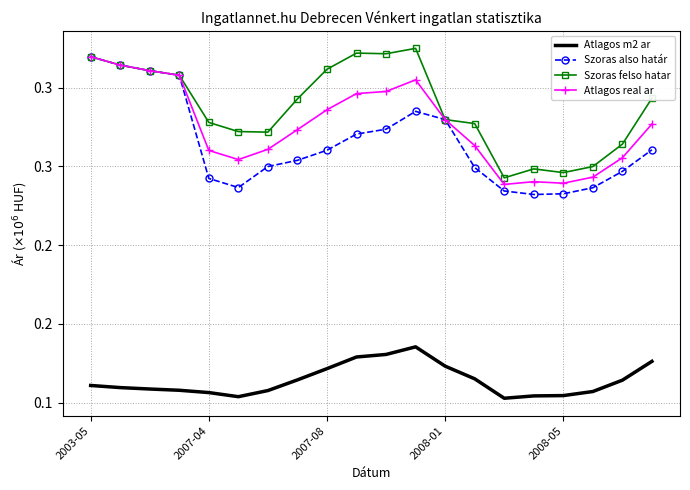

What are all the series names shown in the legend?

Atlagos m2 ar, Szoras also határ, Szoras felso hatar, Atlagos real ar